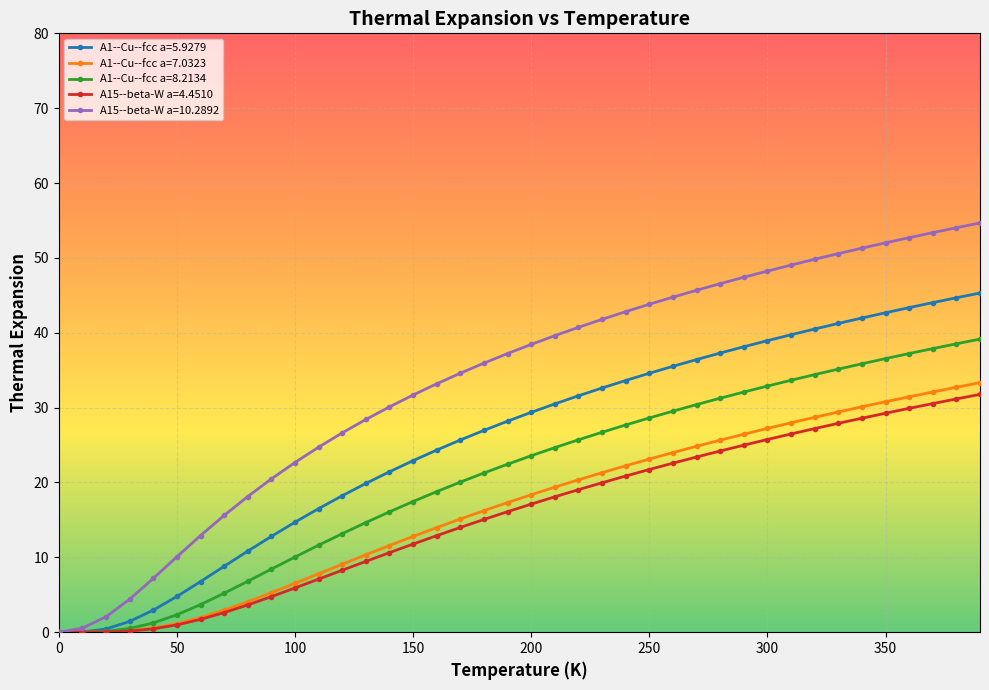

How many distinct data groups are displayed?

5